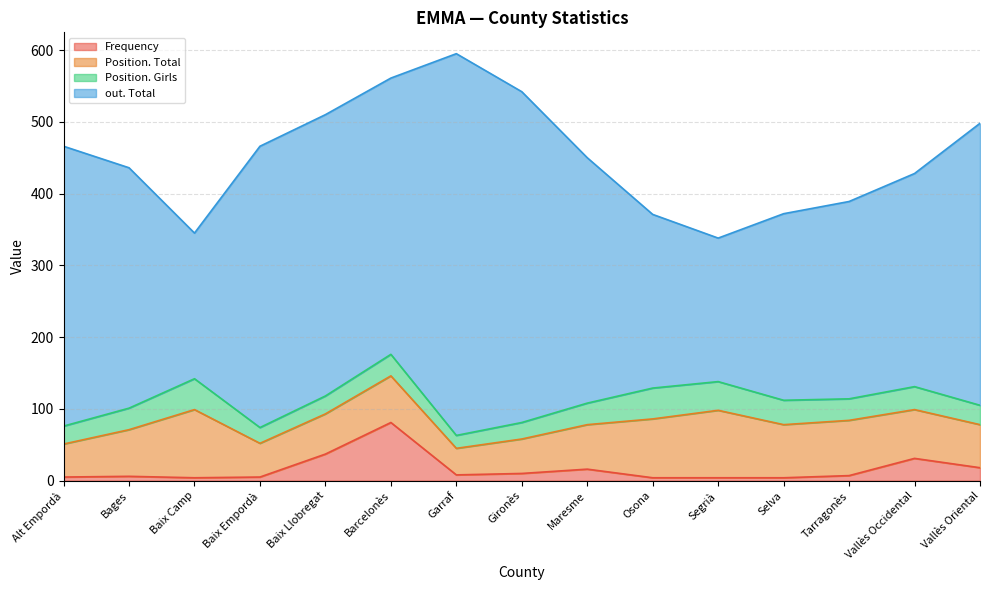

In Position. Total, how many points are lower than both neighbors (excluding endpoints)?

3